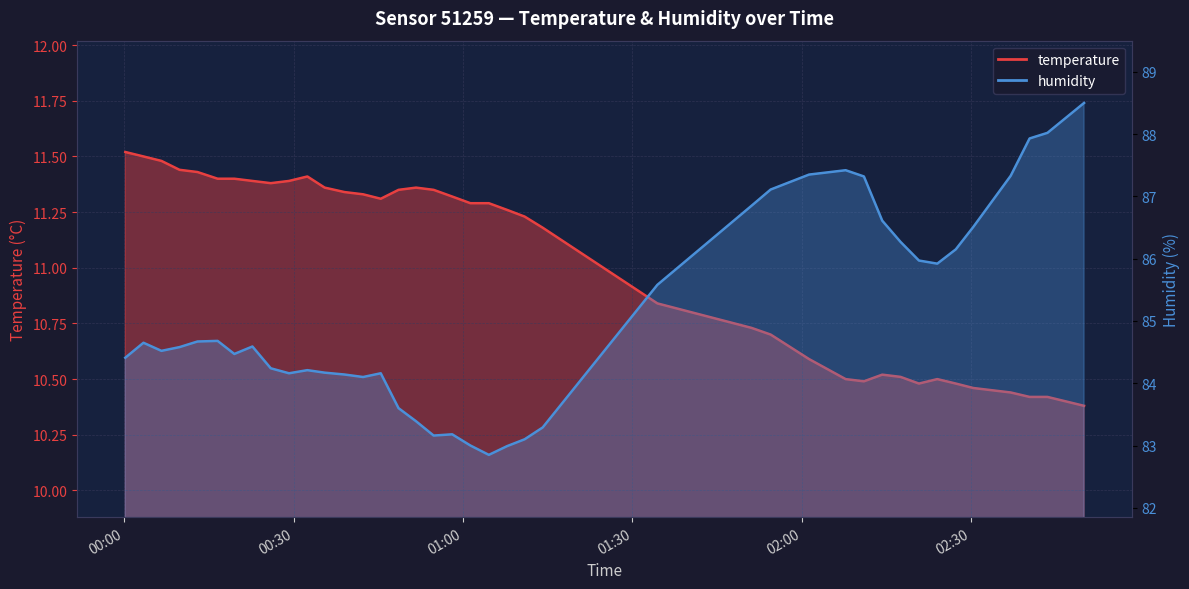

Count the temperature values in the range 10 to 11.

16